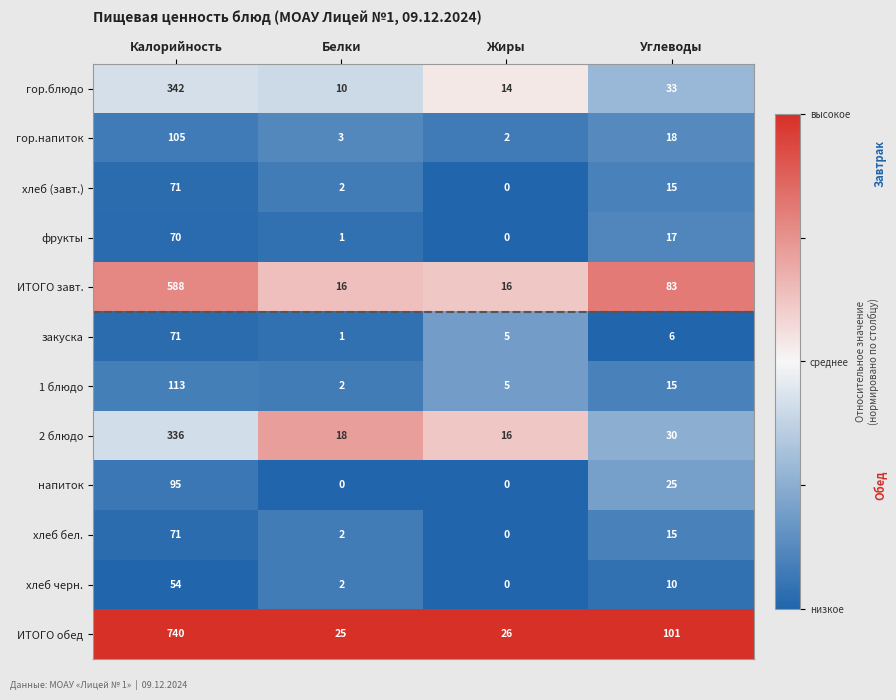

Rank the categories by хлеб (завт.) value from highest to lowest.

Калорийность, Углеводы, Белки, Жиры